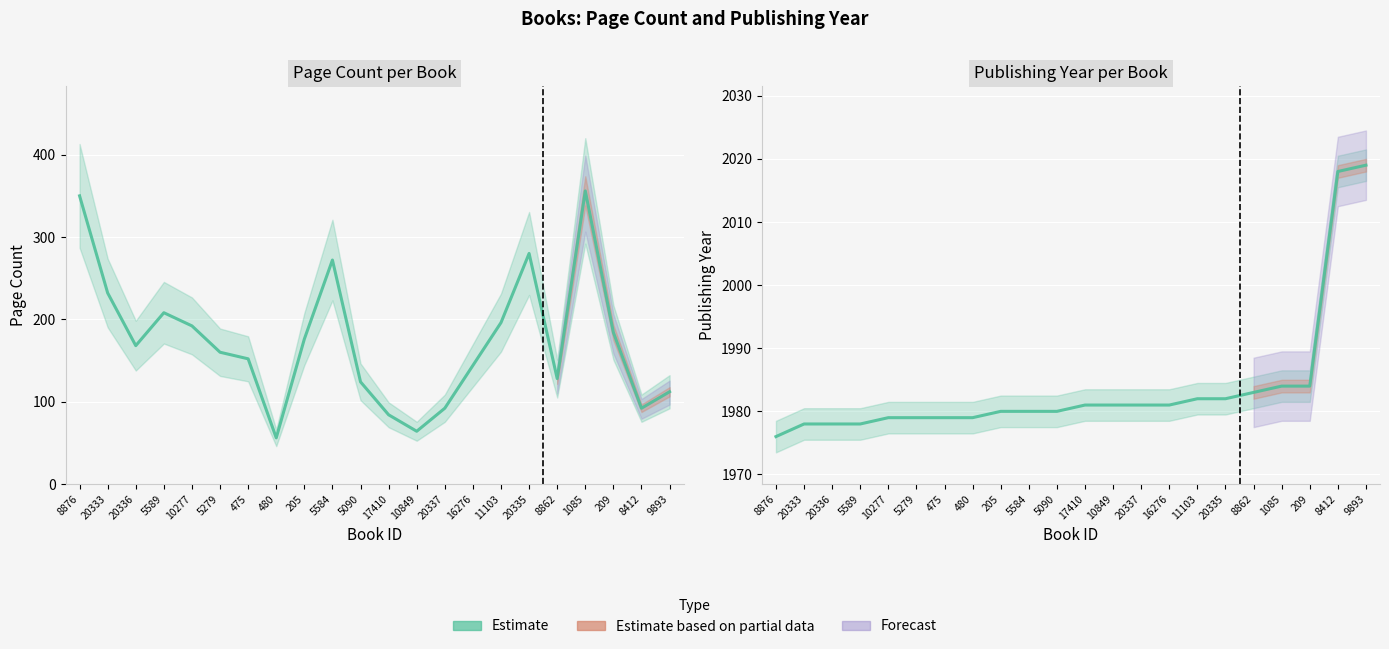

What is the difference between the second highest and minimum values in the publishingYear series?

42